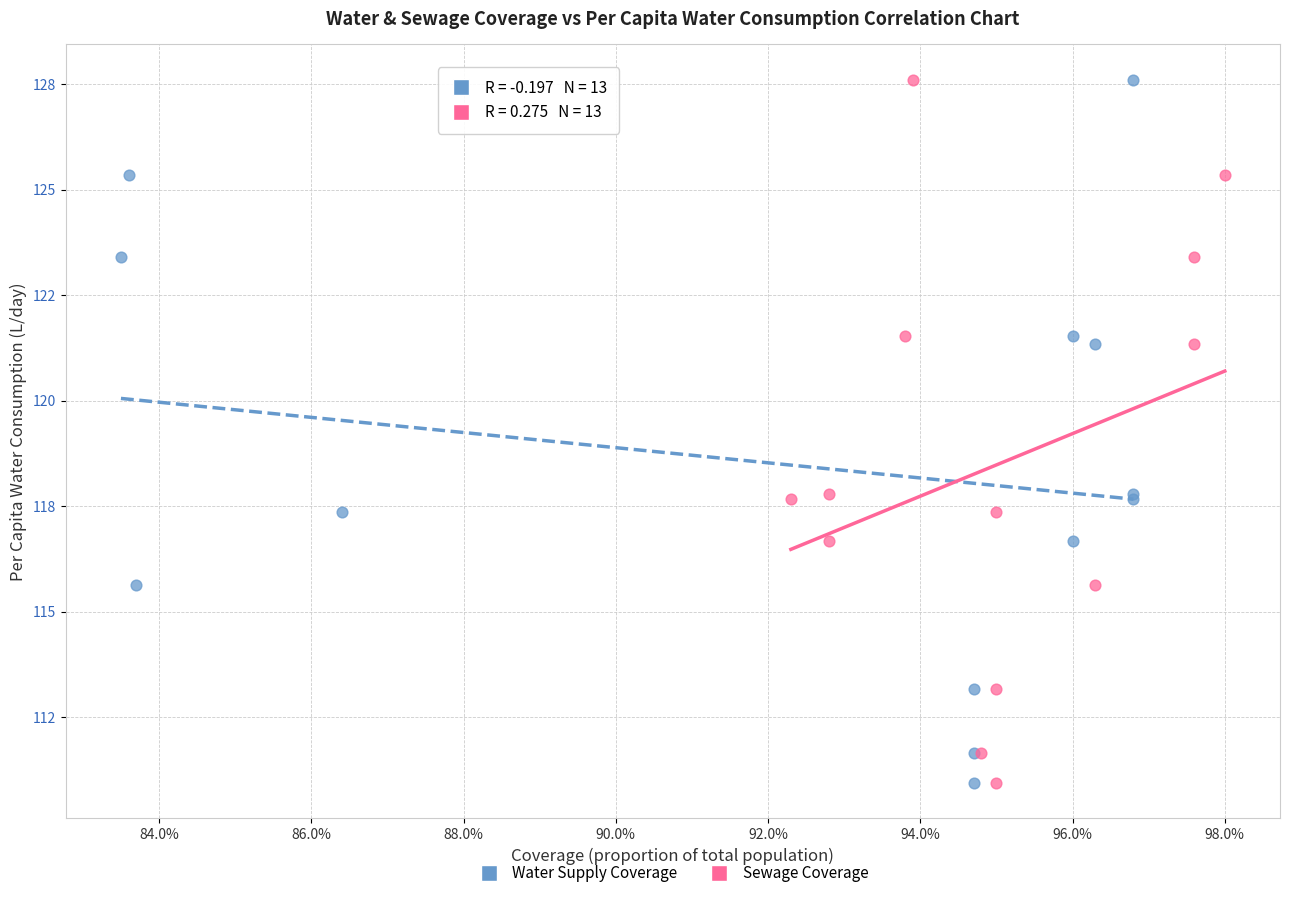

What are all the series names shown in the legend?

Water Supply Coverage, Sewage Coverage